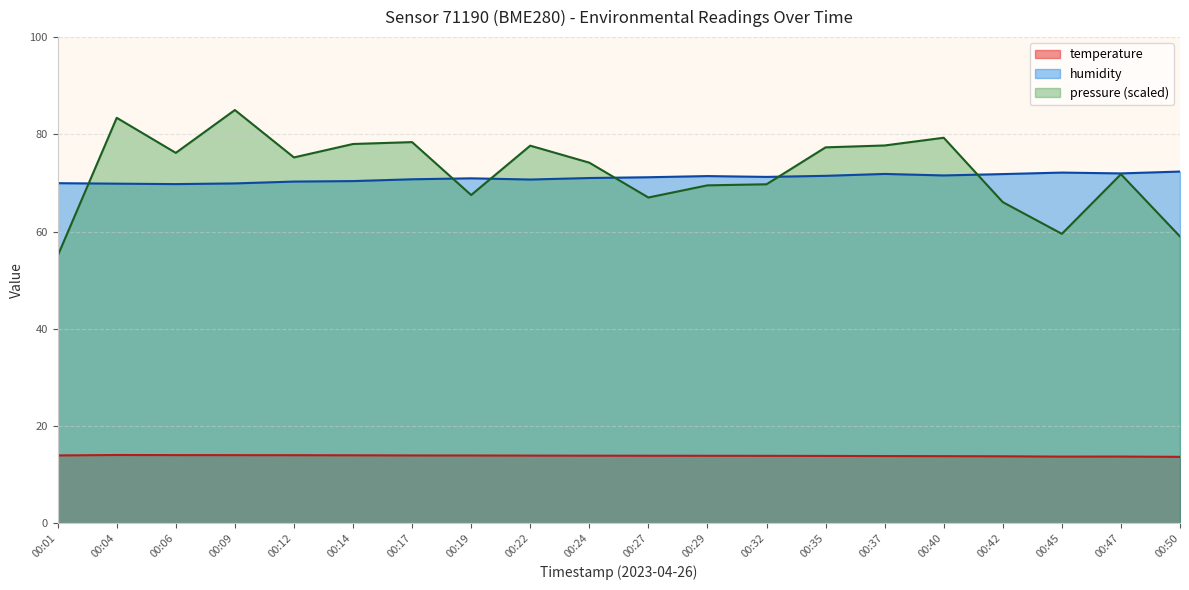

How many lines are shown in the chart?

3